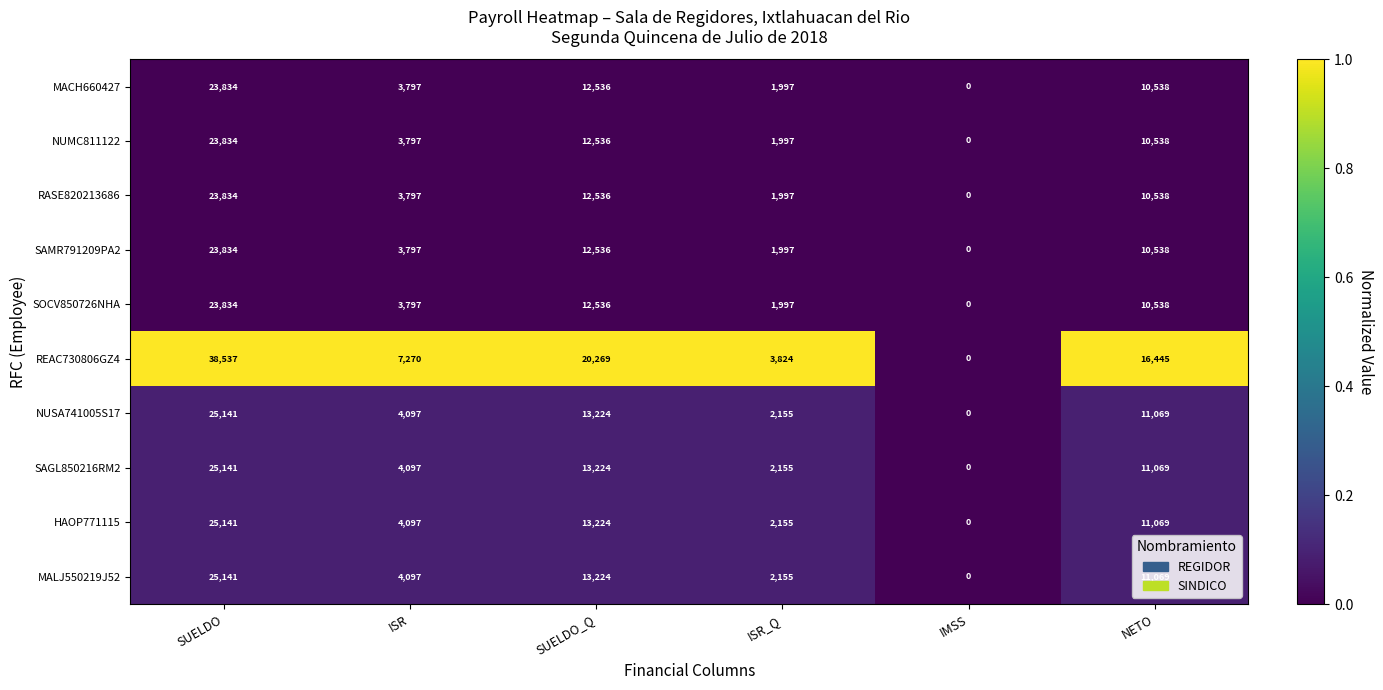

What is the maximum value shown in the chart?

38537